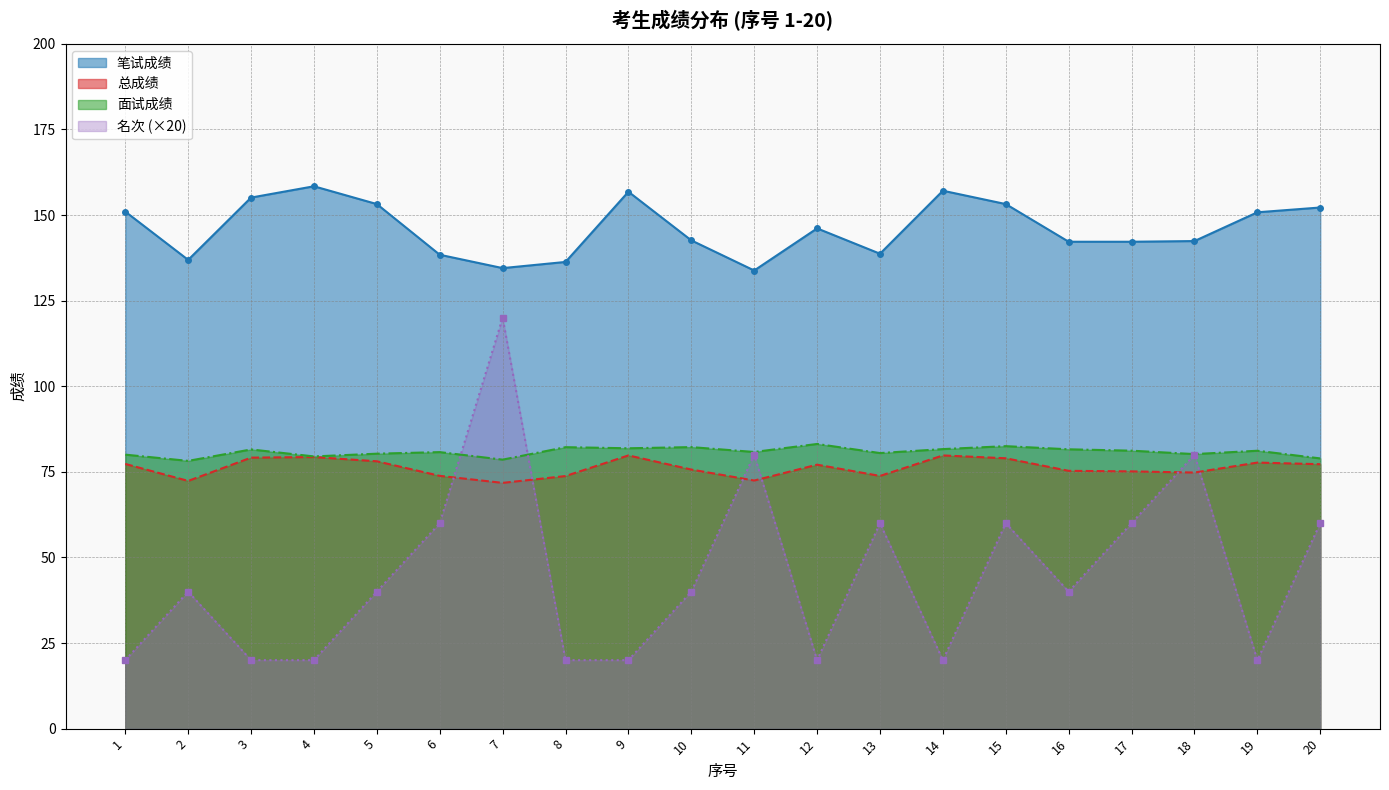

Which category has the lowest value across all series?

1